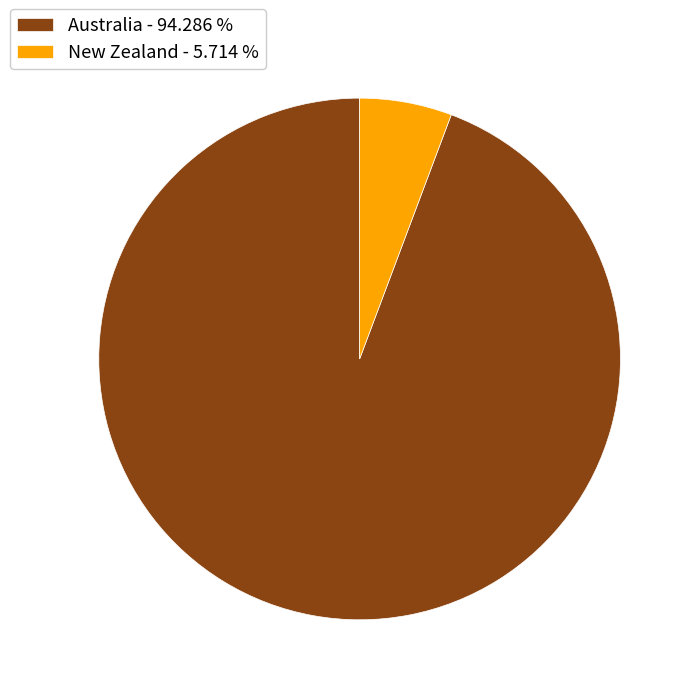

Count the number of slices in the pie.

2